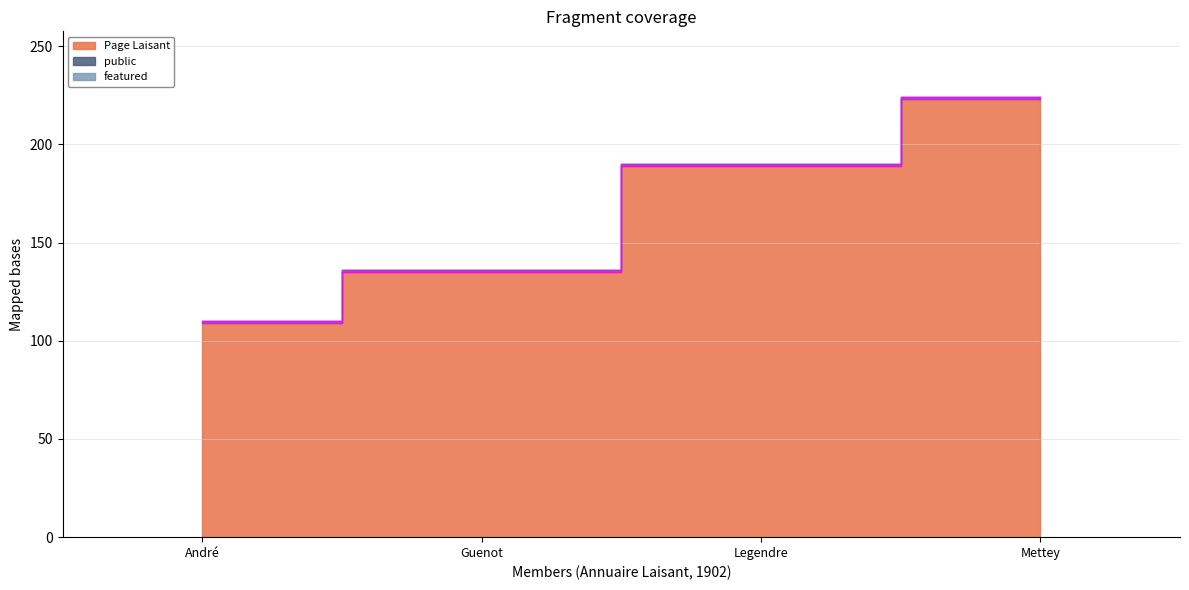

Read the Page Laisant value at Legendre.

189